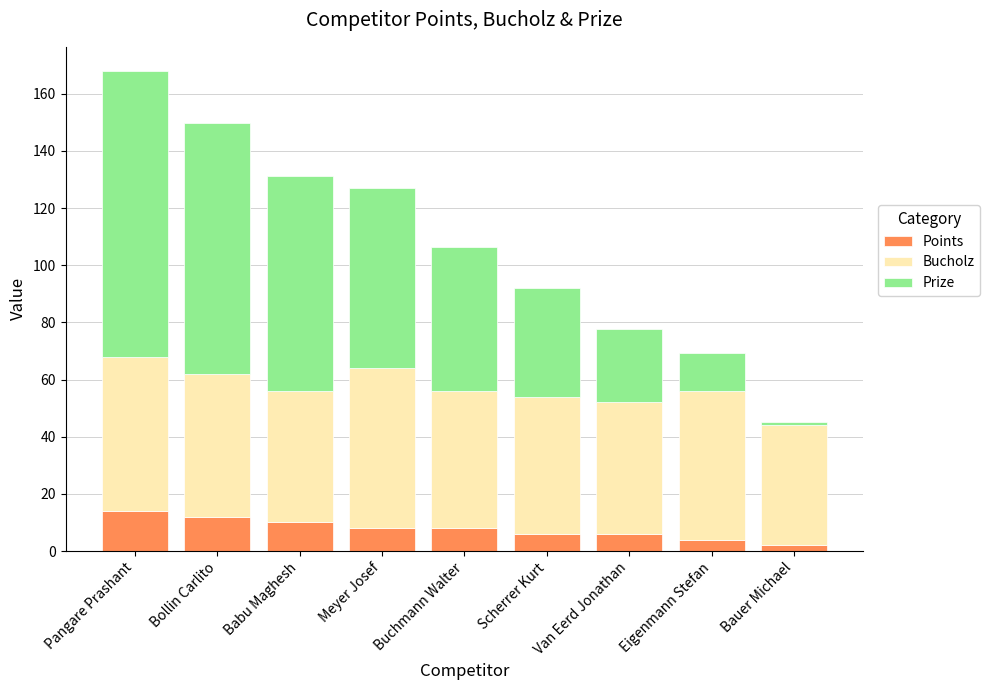

Is it true that Points equals 10.0 at Babu Maghesh?

True